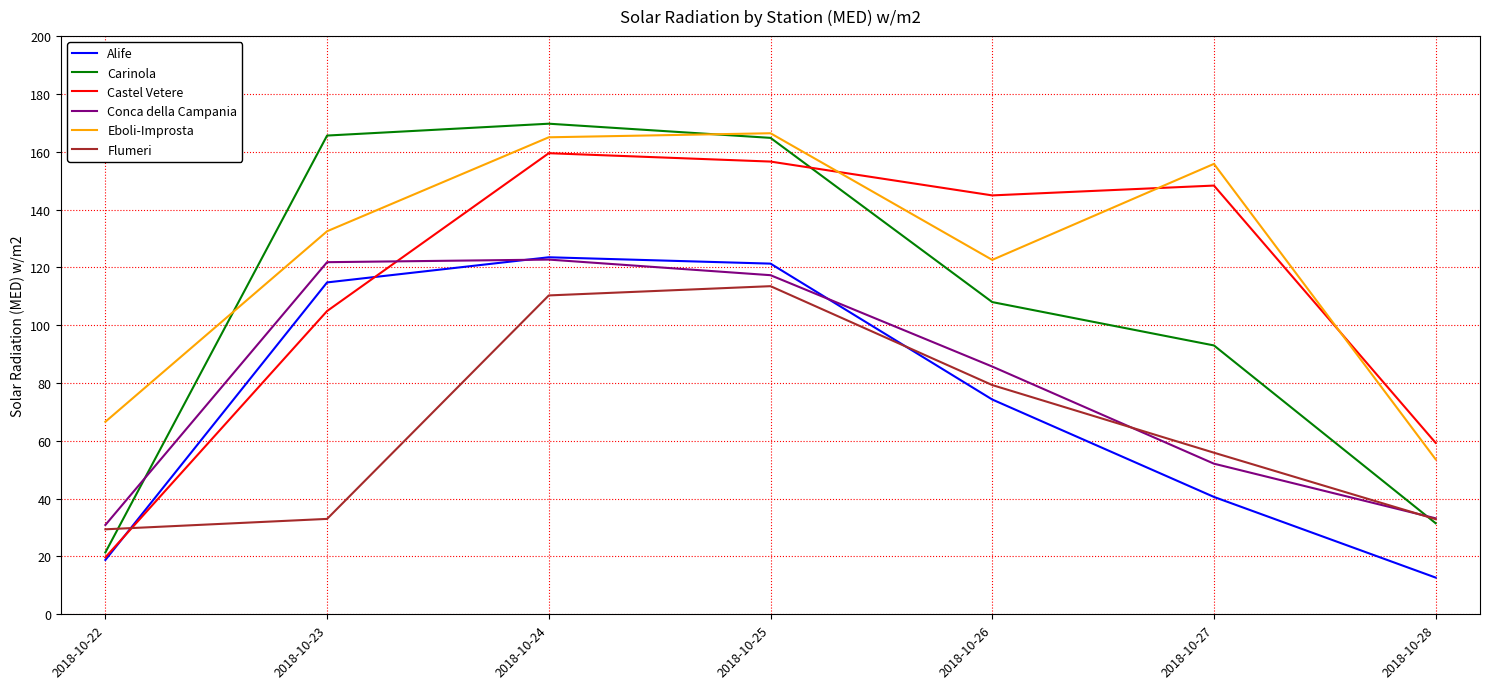

Count the number of data series in this chart.

6